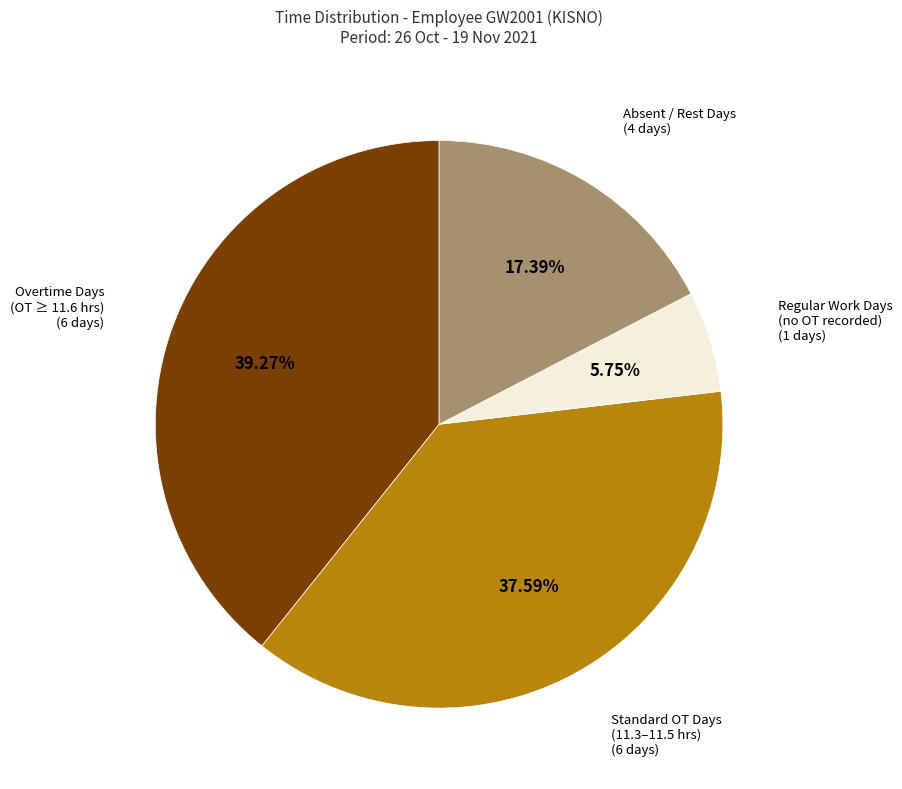

Do Regular Work Days (no OT recorded) (1 days) and Absent / Rest Days (4 days) together represent more than half of the pie?

No